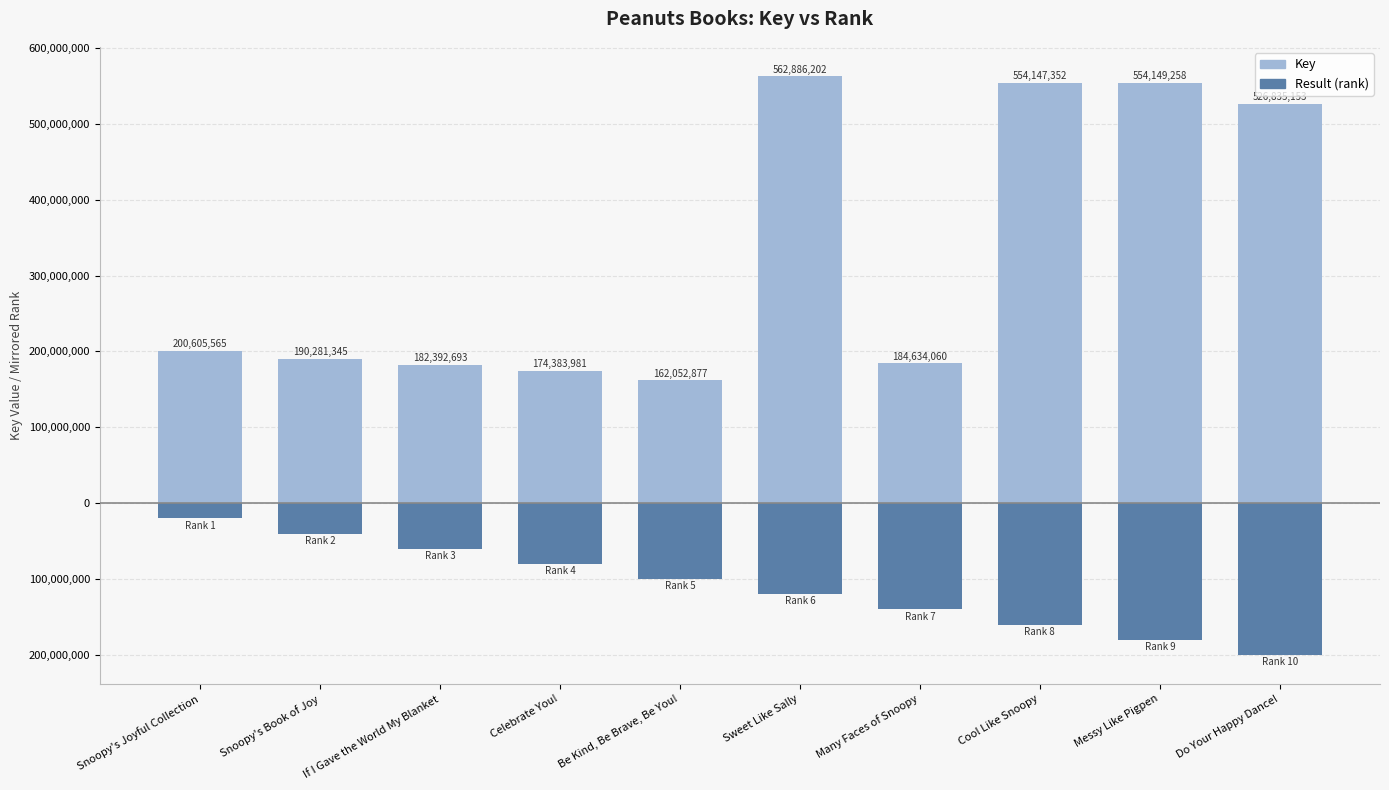

List the series in order of their overall mean, lowest first.

Result (rank × 20M), Key